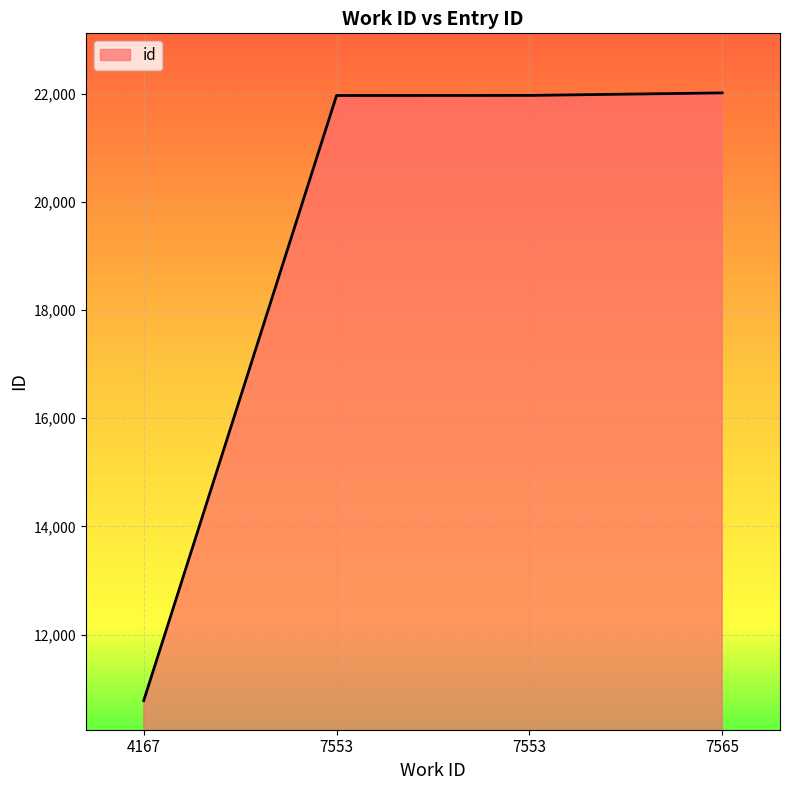

True or false: the data shows 21967 at 7553.

True